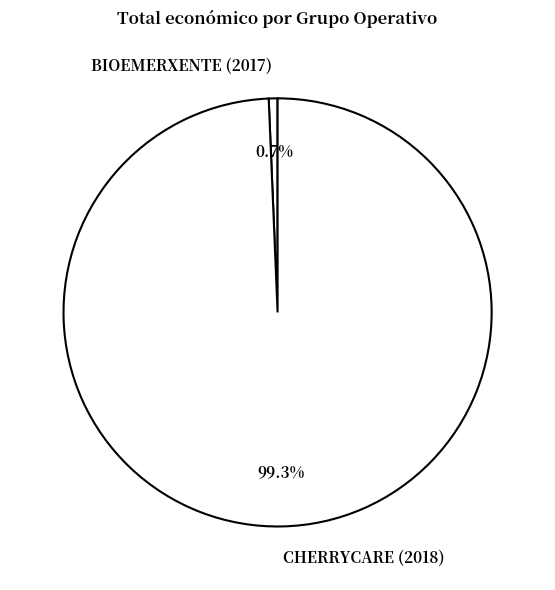

Rank the categories by value from lowest to highest.

BIOEMERXENTE (2017), CHERRYCARE (2018)